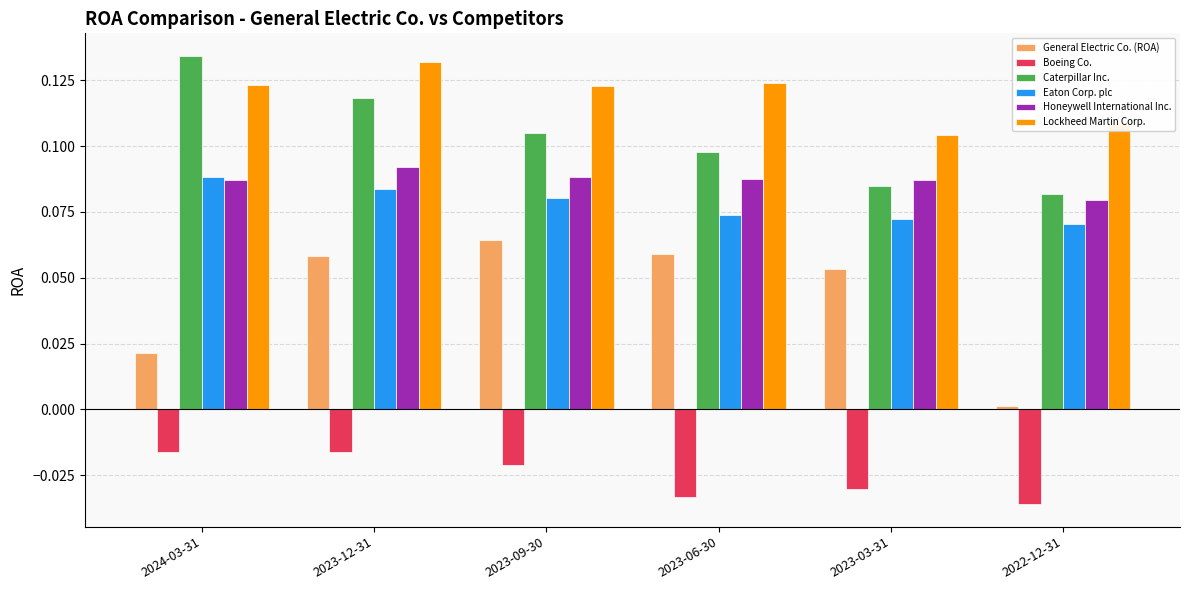

How many data points does each series have?

6